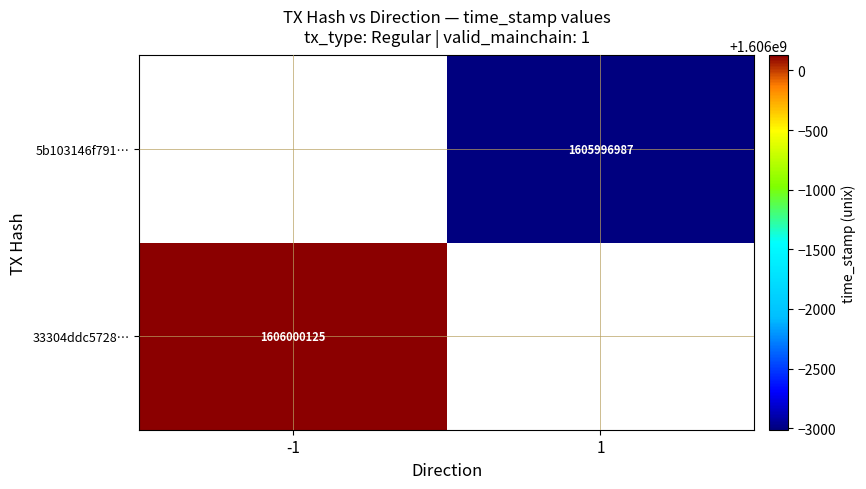

The 5b103146f791… series shows 500935577 at 1. True or false?

False